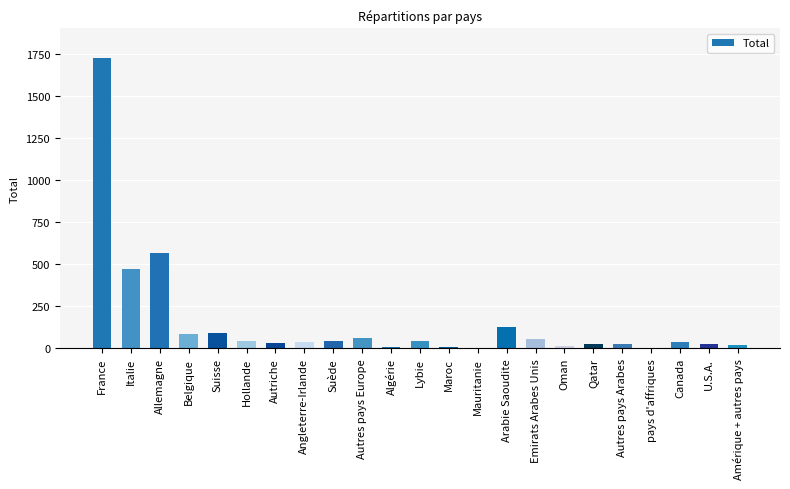

Is it true that the value at Arabie Saoudite is 126.4?

True